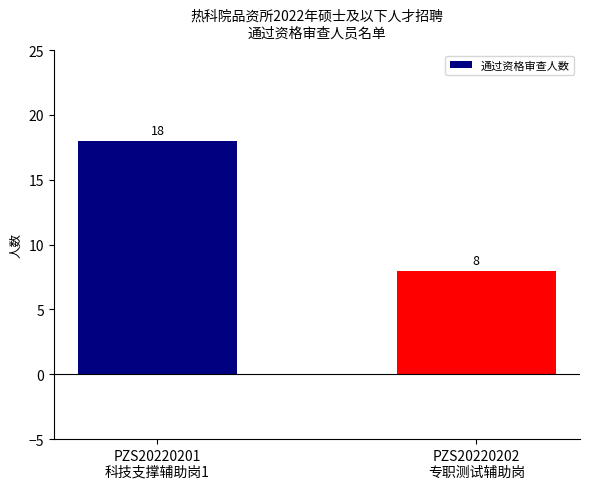

Reading left to right, extract all data points from this chart.

18	8